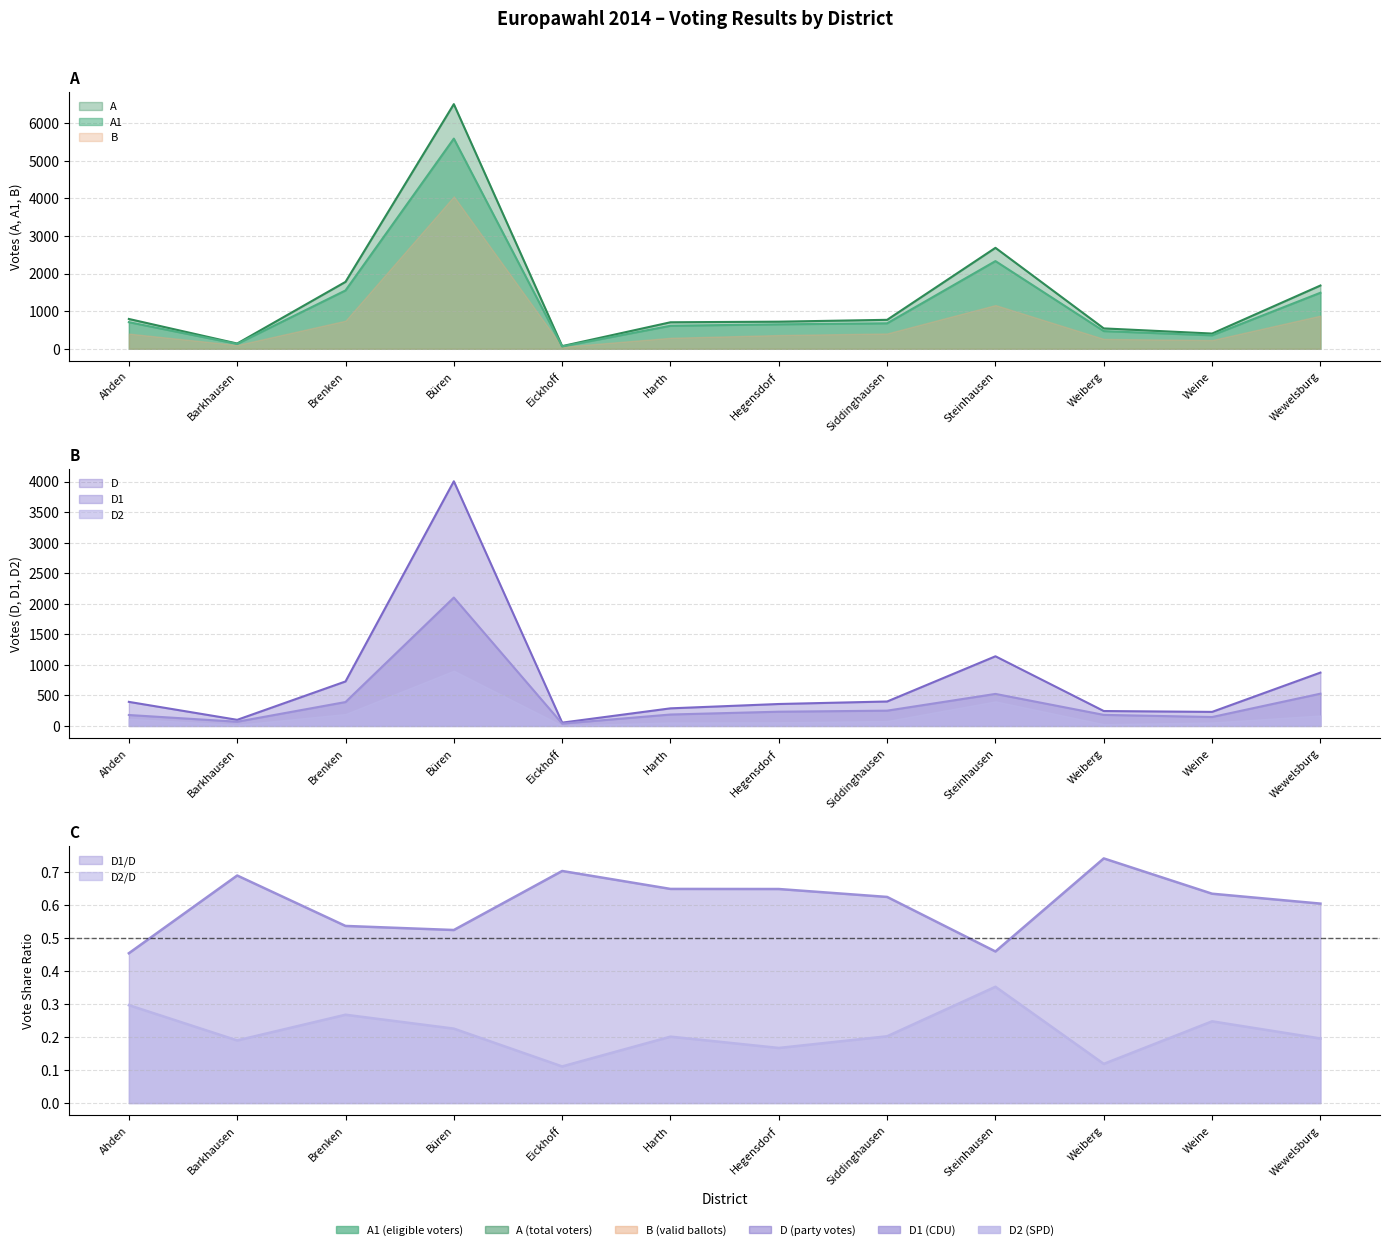

What is the sum of the D values at Weiberg and Weine?

327